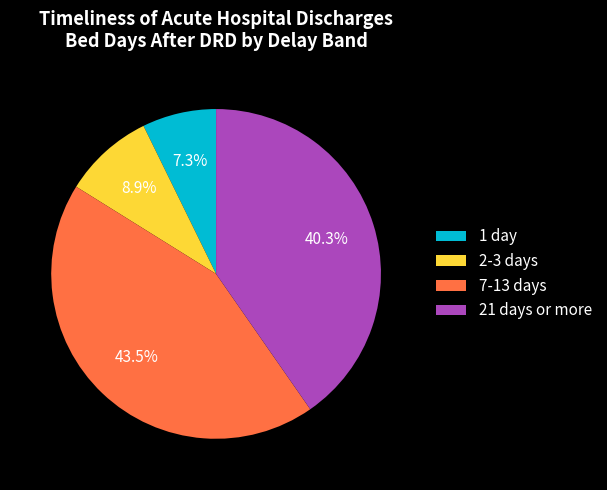

How many slices are in this pie chart?

4